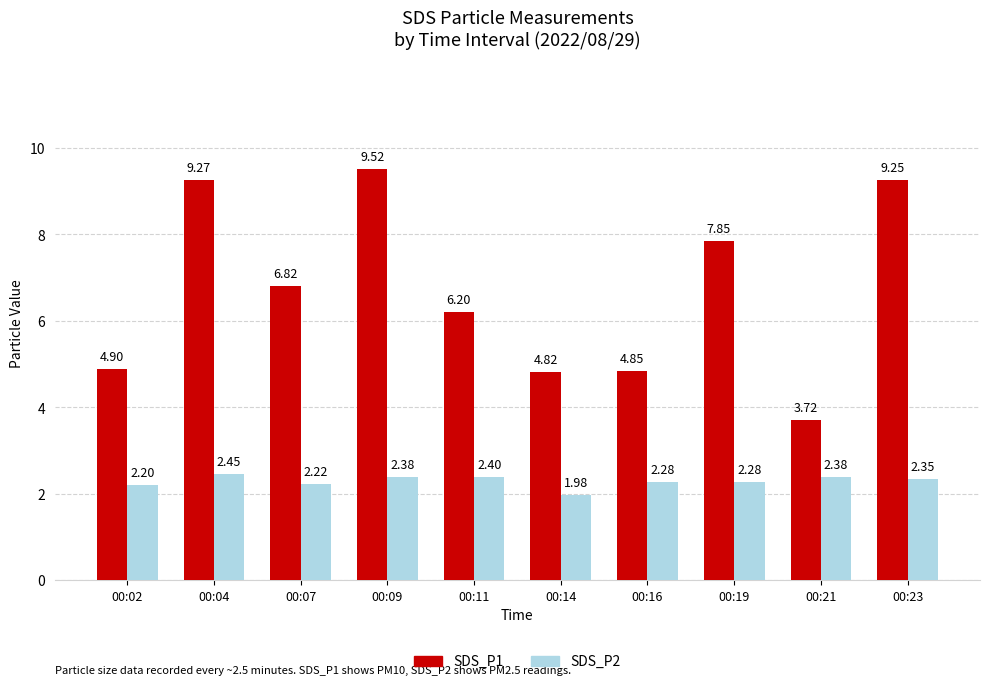

What is the average value of the SDS_P1 series?

6.7